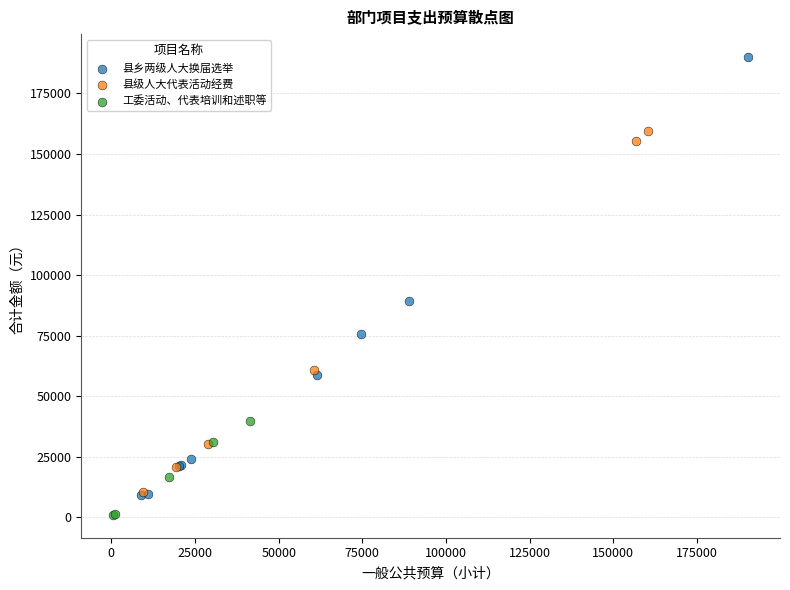

Which series has the largest Y range (max minus min)?

县乡两级人大换届选举